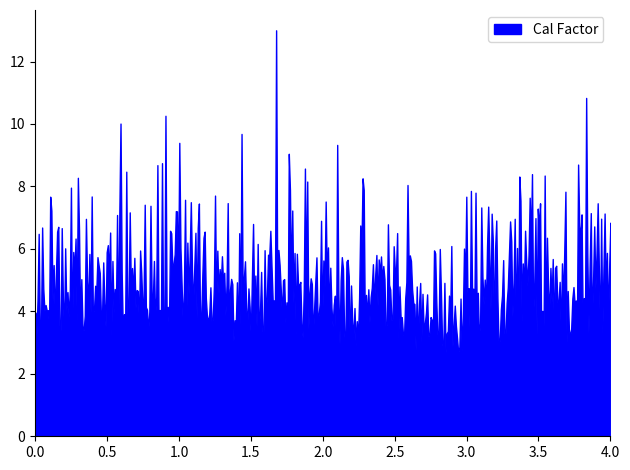

What is the minimum value shown in the chart?

2.6